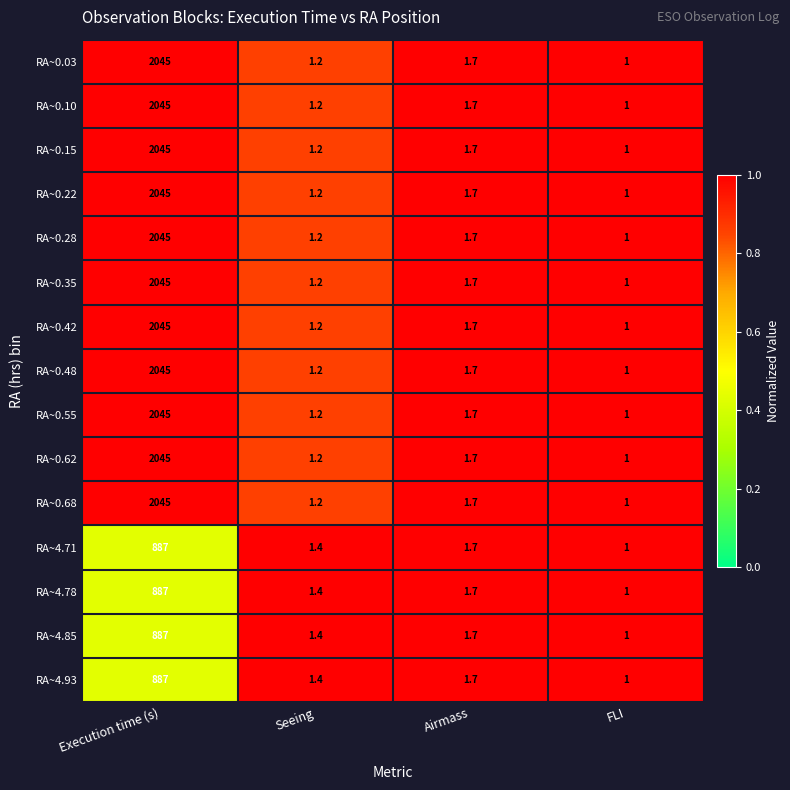

True or false: RA~0.42 has a value of 462.5 at Execution time (s).

False